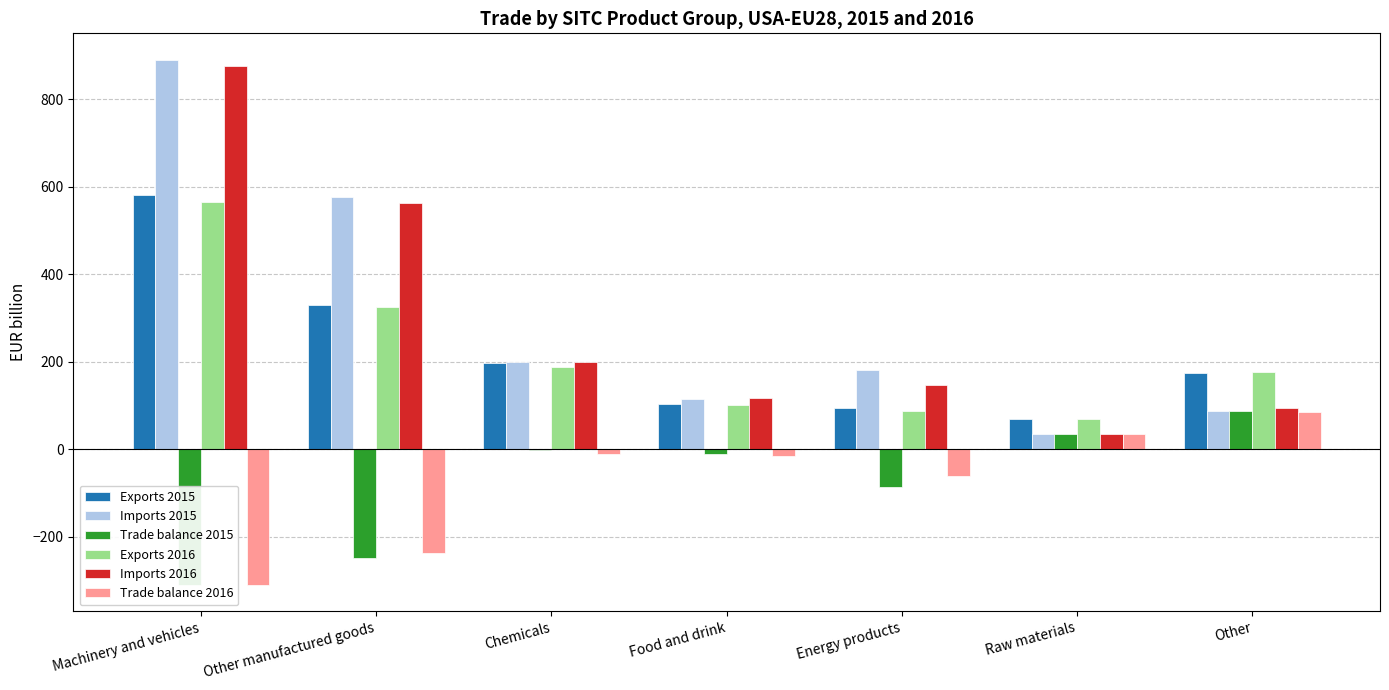

What position from the right is Machinery and vehicles?

7